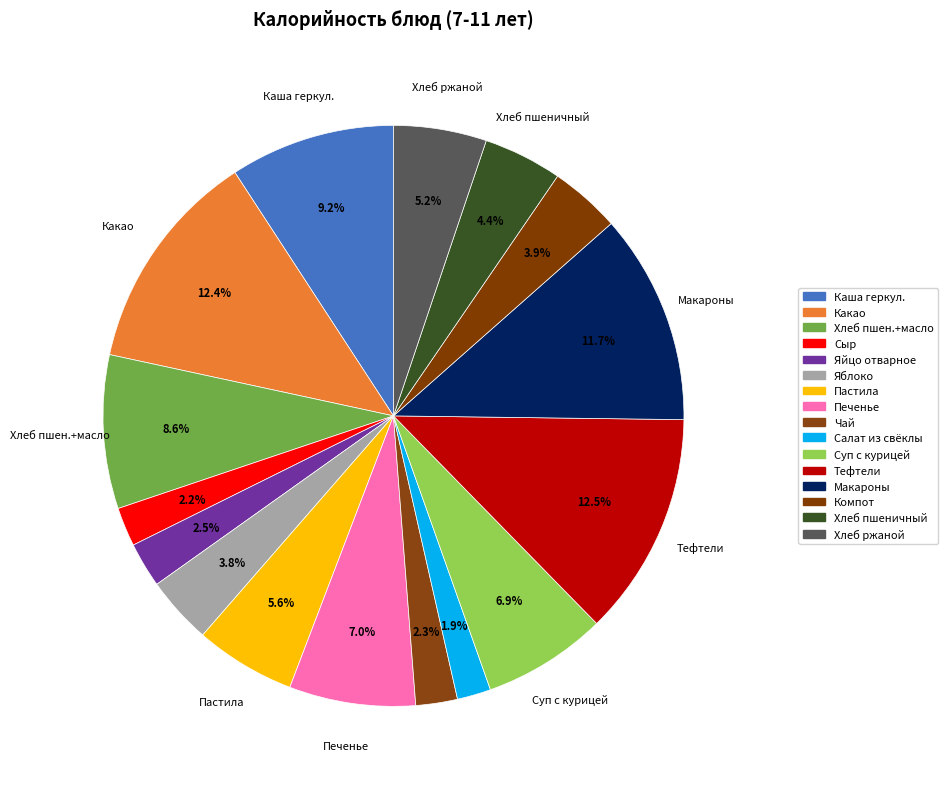

Rank the categories by value from highest to lowest.

тефтели из говядины с соусом, какао на молоке, макароны с маслом, каша геркулесовая молочная, Хлеб пшеничный с маслом, печенье, суп из овощей с курицей, пастила, хлеб ржаной, хлеб пшеничный, компот из сухофруктов, яблоко, яйцо отварное, чай, сыр, салат из свеклы